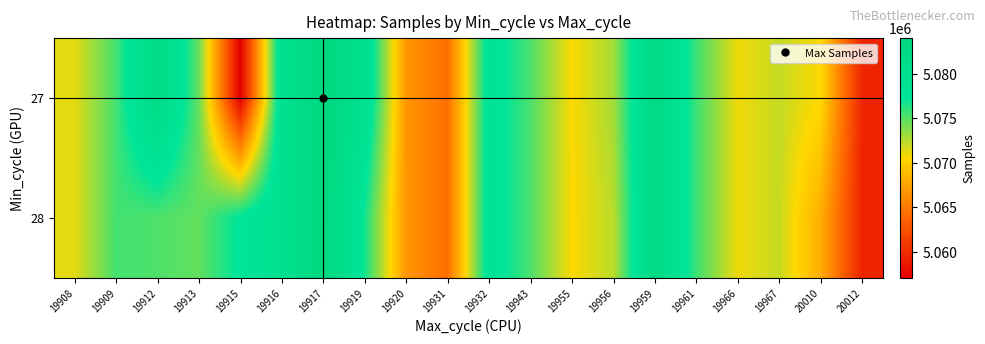

Between 20010 and 19920, which is larger?

20010